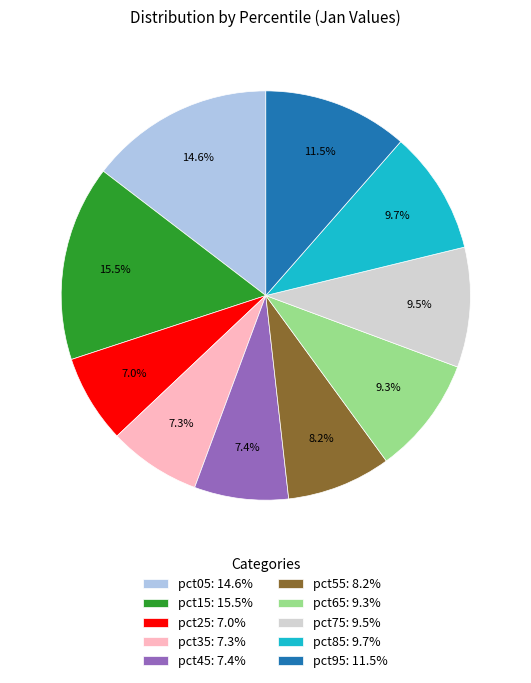

What is the largest slice in the pie chart?

pct15